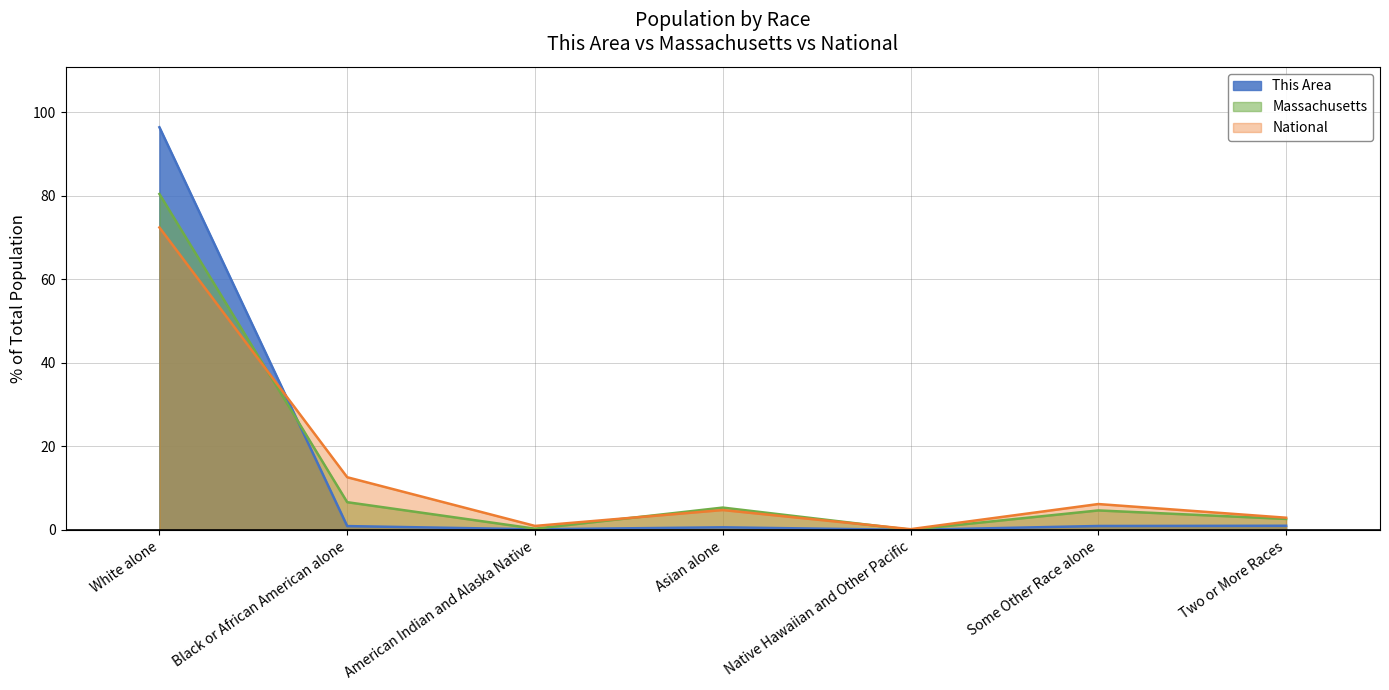

Between Two or More Races and Native Hawaiian and Other Pacific, which is larger?

Two or More Races